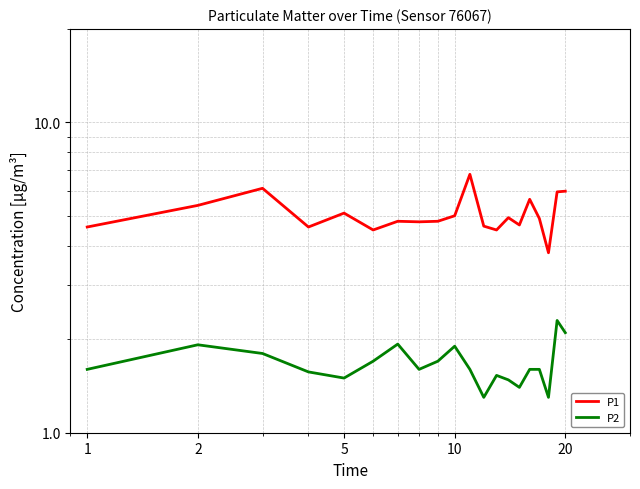

Is the value of P2 at 6 greater than the value of P1 at 2?

No